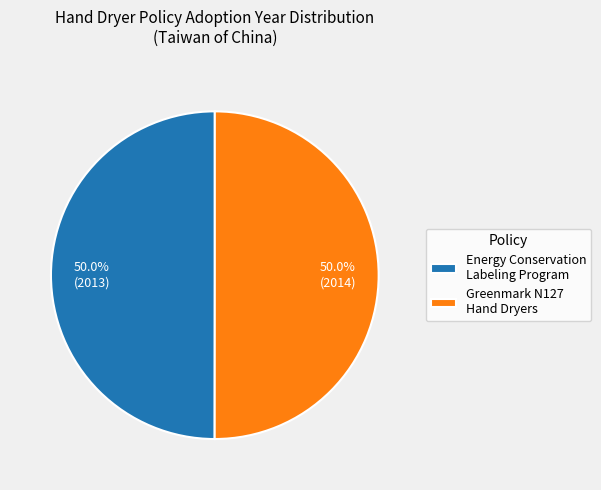

What is the ratio of the value at Greenmark N127 Hand Dryers to the value at Energy Conservation Labeling Program?

1.0